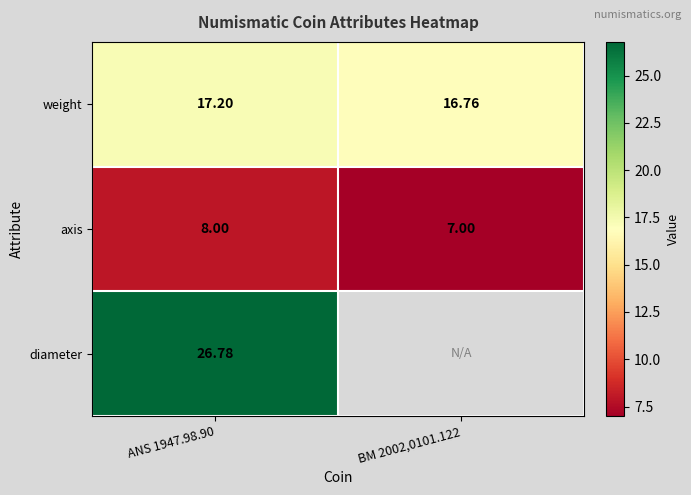

Rank the series at ANS 1947.98.90 from lowest to highest value.

axis, weight, diameter